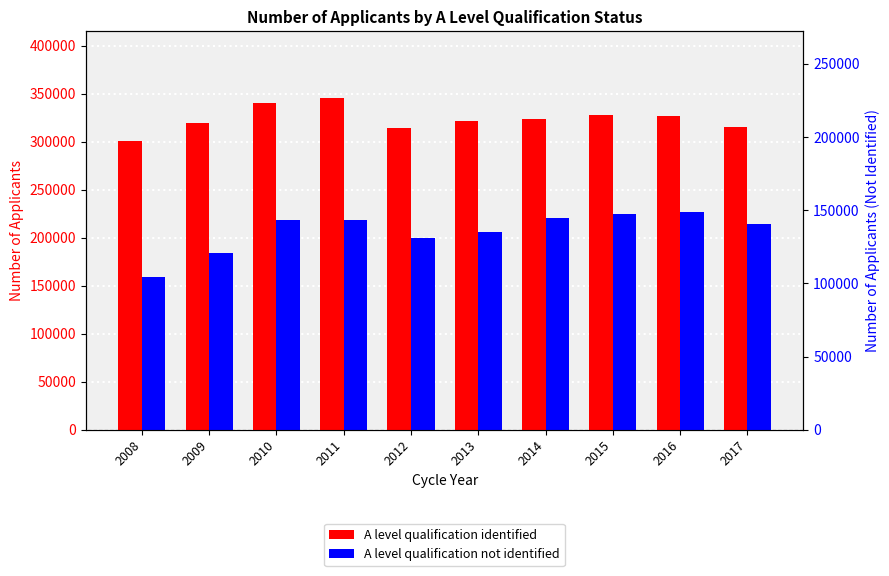

What is the difference between the A level qualification identified values at 2015 and 2010?

12225